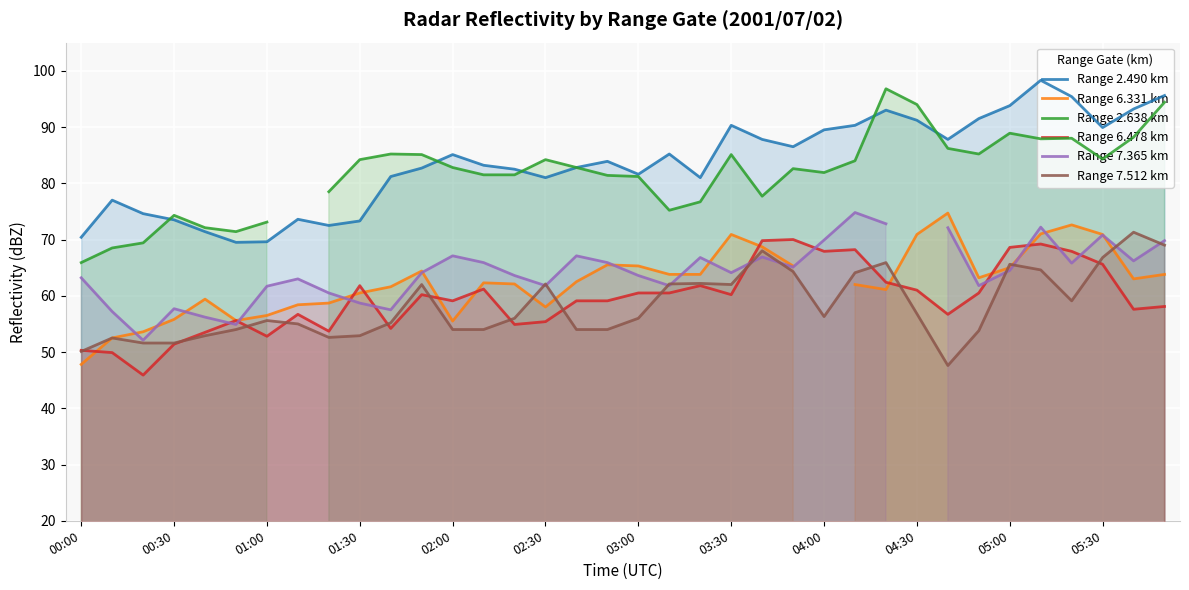

What is the difference between the maximum and minimum values in the Range 7.512 km series?

23.7